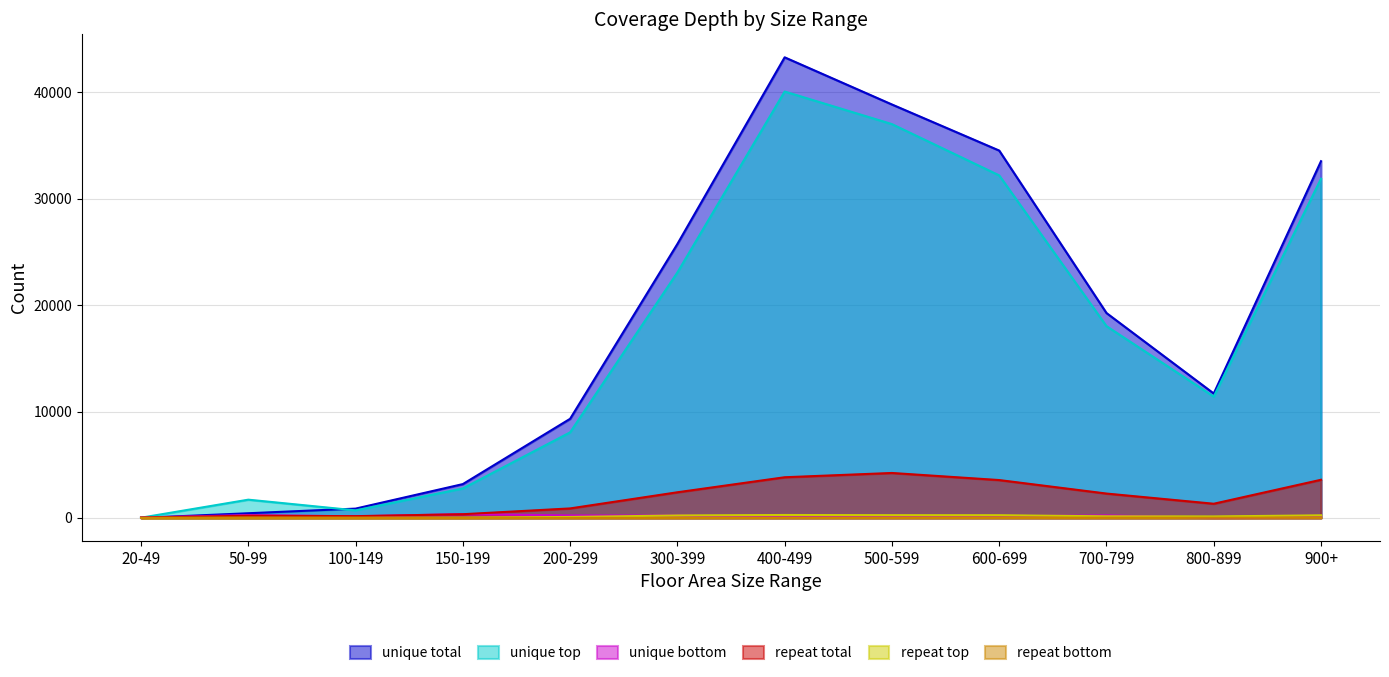

What is the difference between the second highest and second lowest values in the repeat bottom series?

37